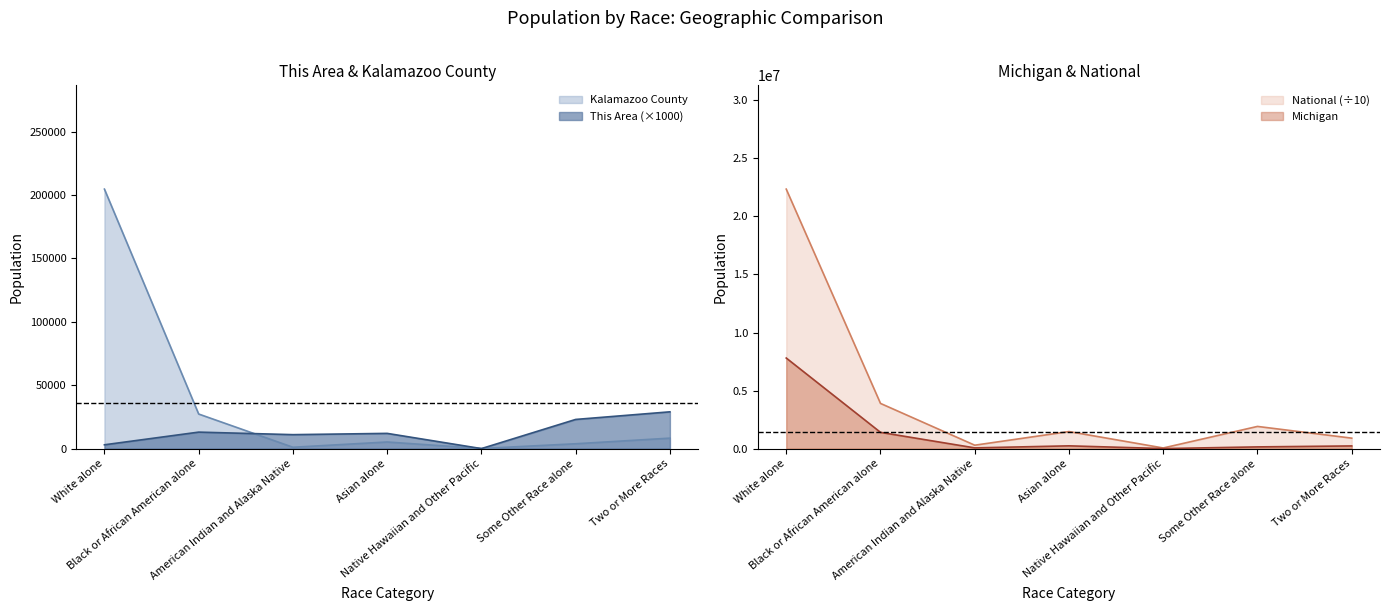

True or false: This Area has more than 1 interior local peaks.

True